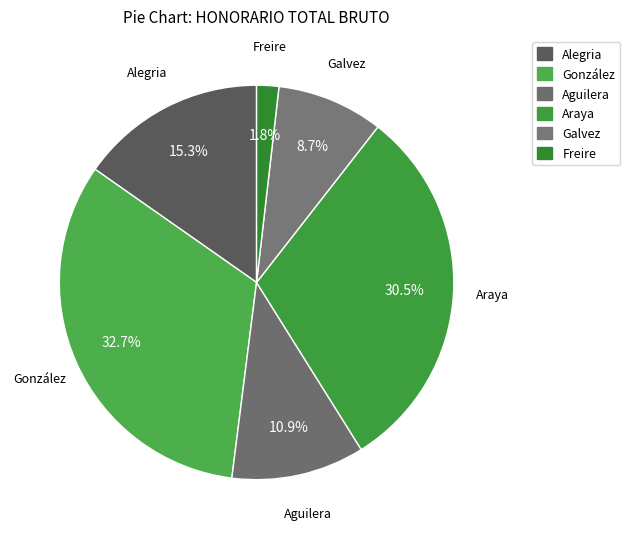

How many segments does this pie chart have?

6